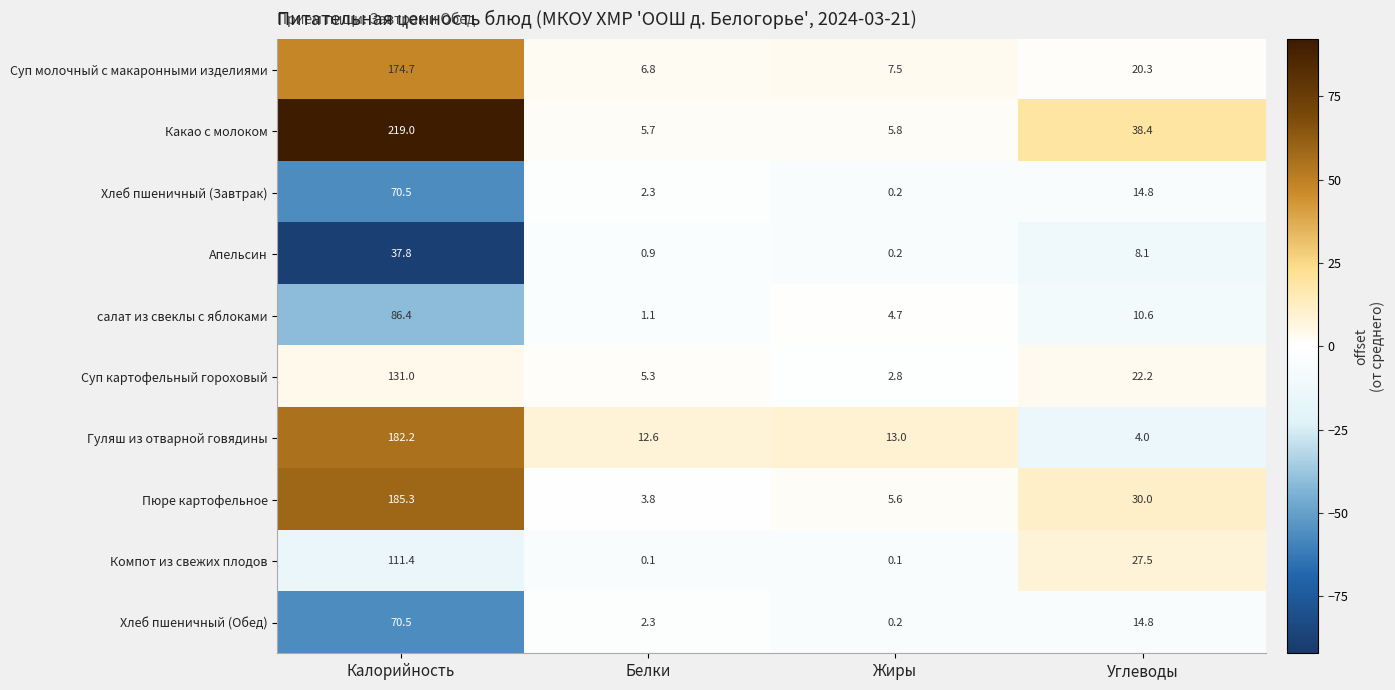

How many series are shown in this chart?

10